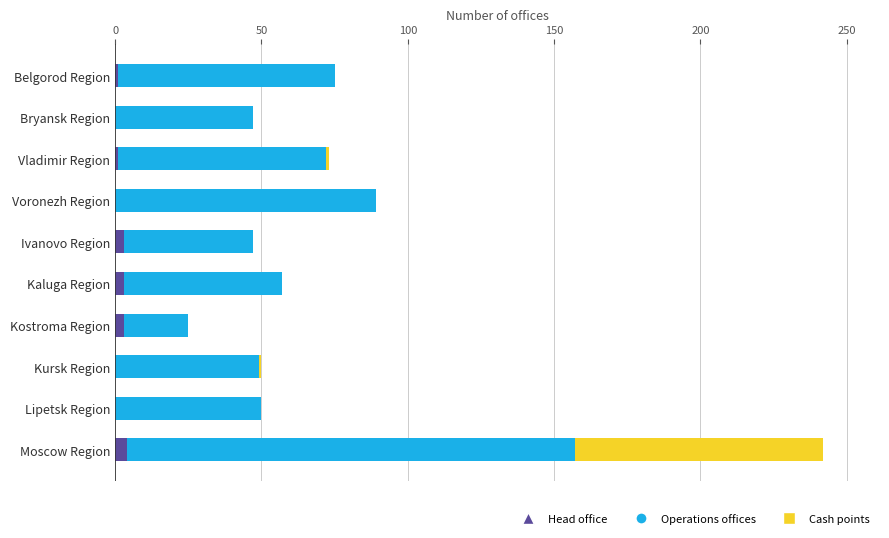

The value of Head office at Voronezh Region is 0. True or false?

True